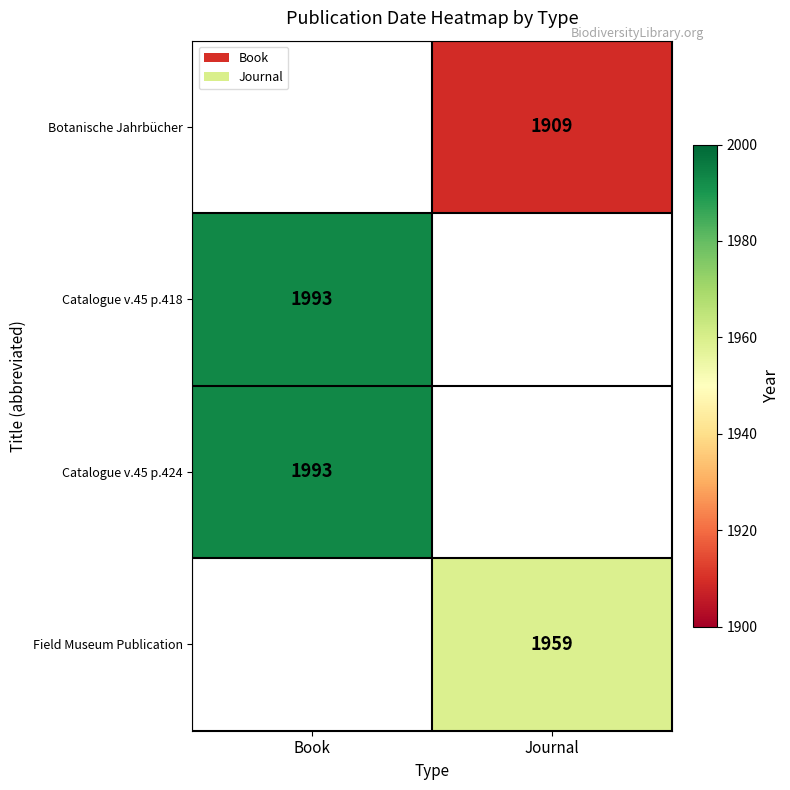

What is the smallest value displayed?

1909.0